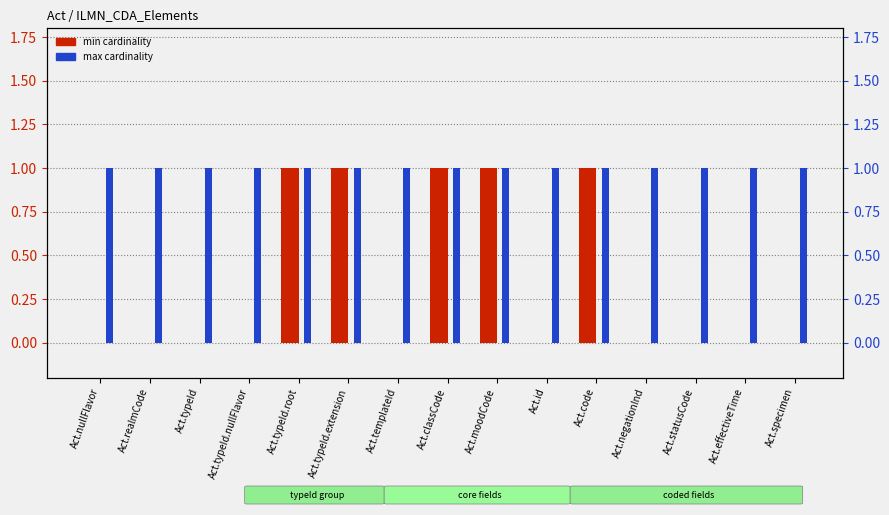

What is the label of the 15th bar from the left?

Act.specimen